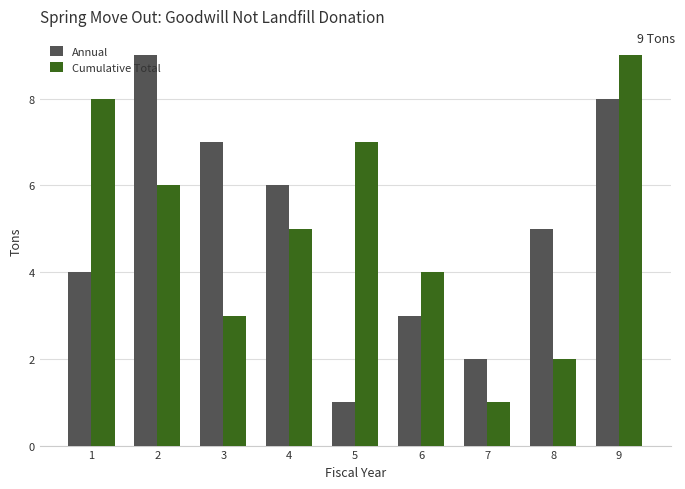

What is the value of the Annual bar at the 6th from the left?

3